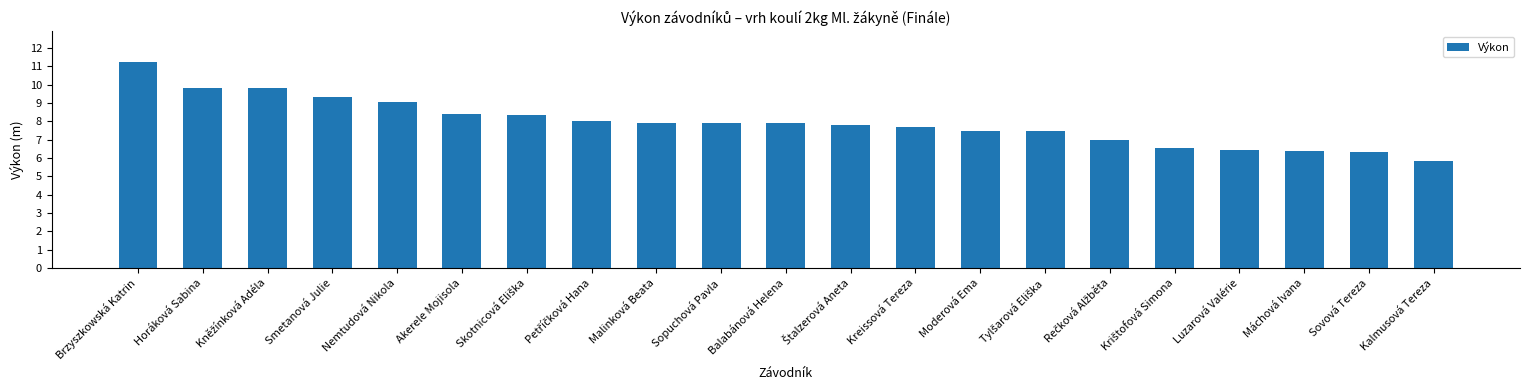

What is the difference between the values at Nemtudová Nikola and Balabánová Helena?

1.1